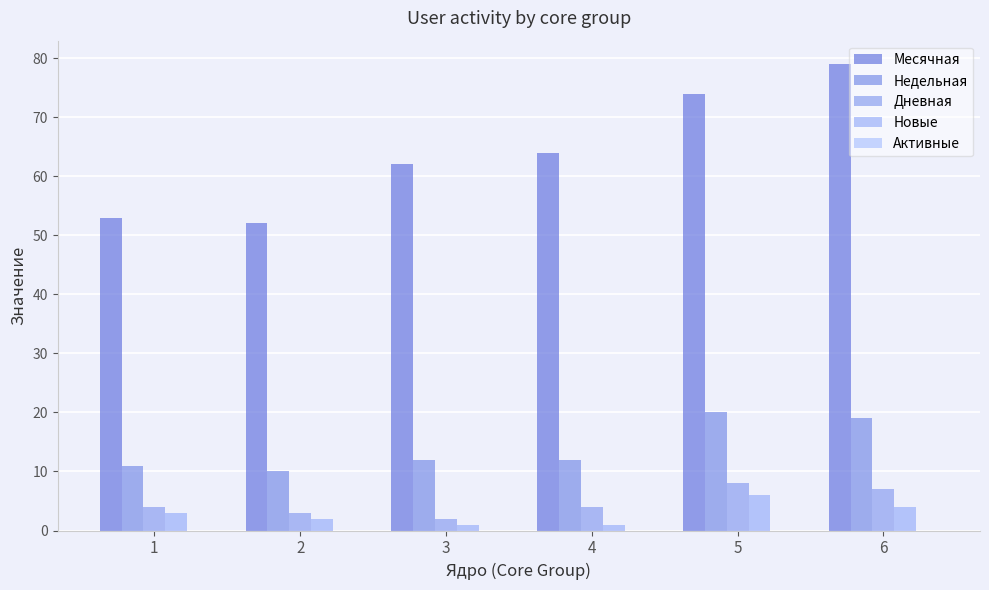

At how many categories does at least one series exceed 1?

6